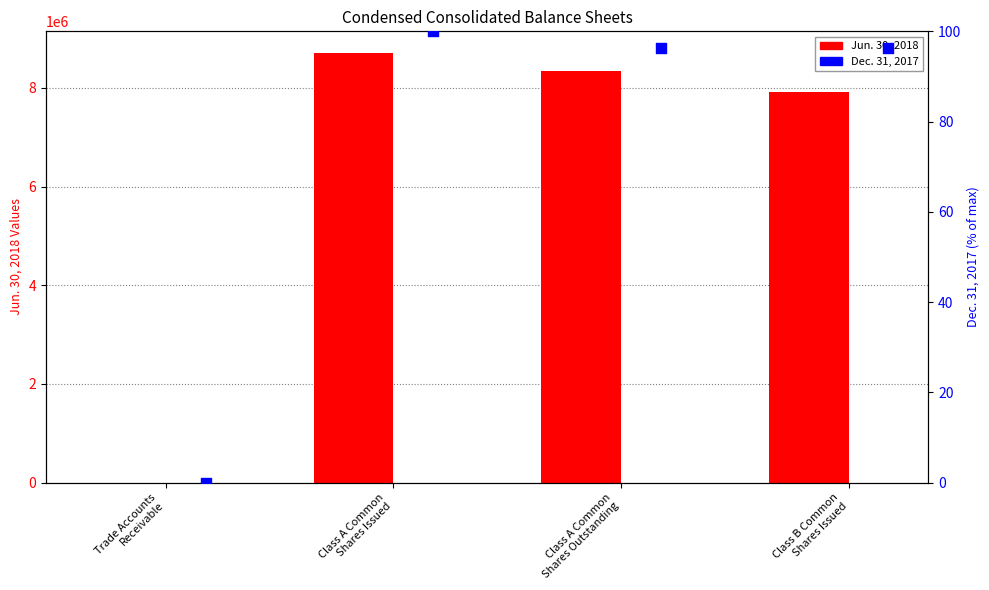

What is the total value across all series at Class A Common
Shares Outstanding?

8348469.3